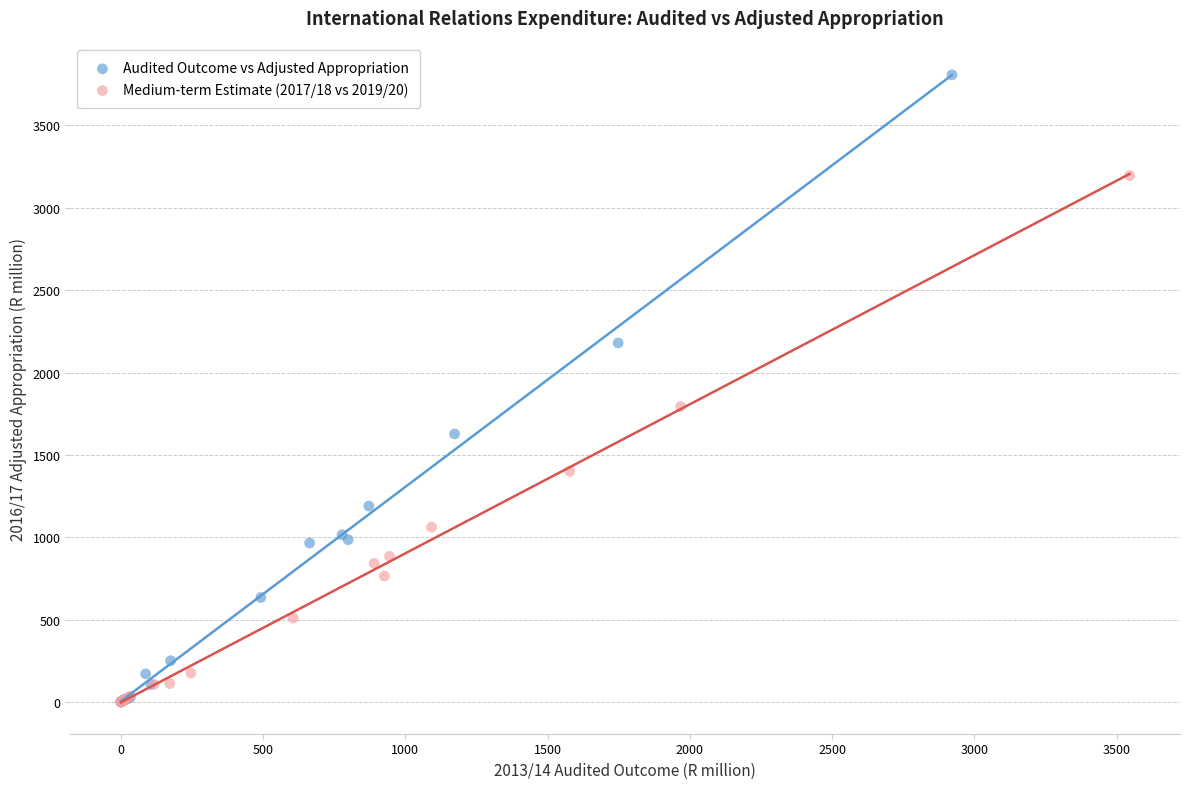

Which series has the widest spread of Y values?

Audited Outcome vs Adjusted Appropriation